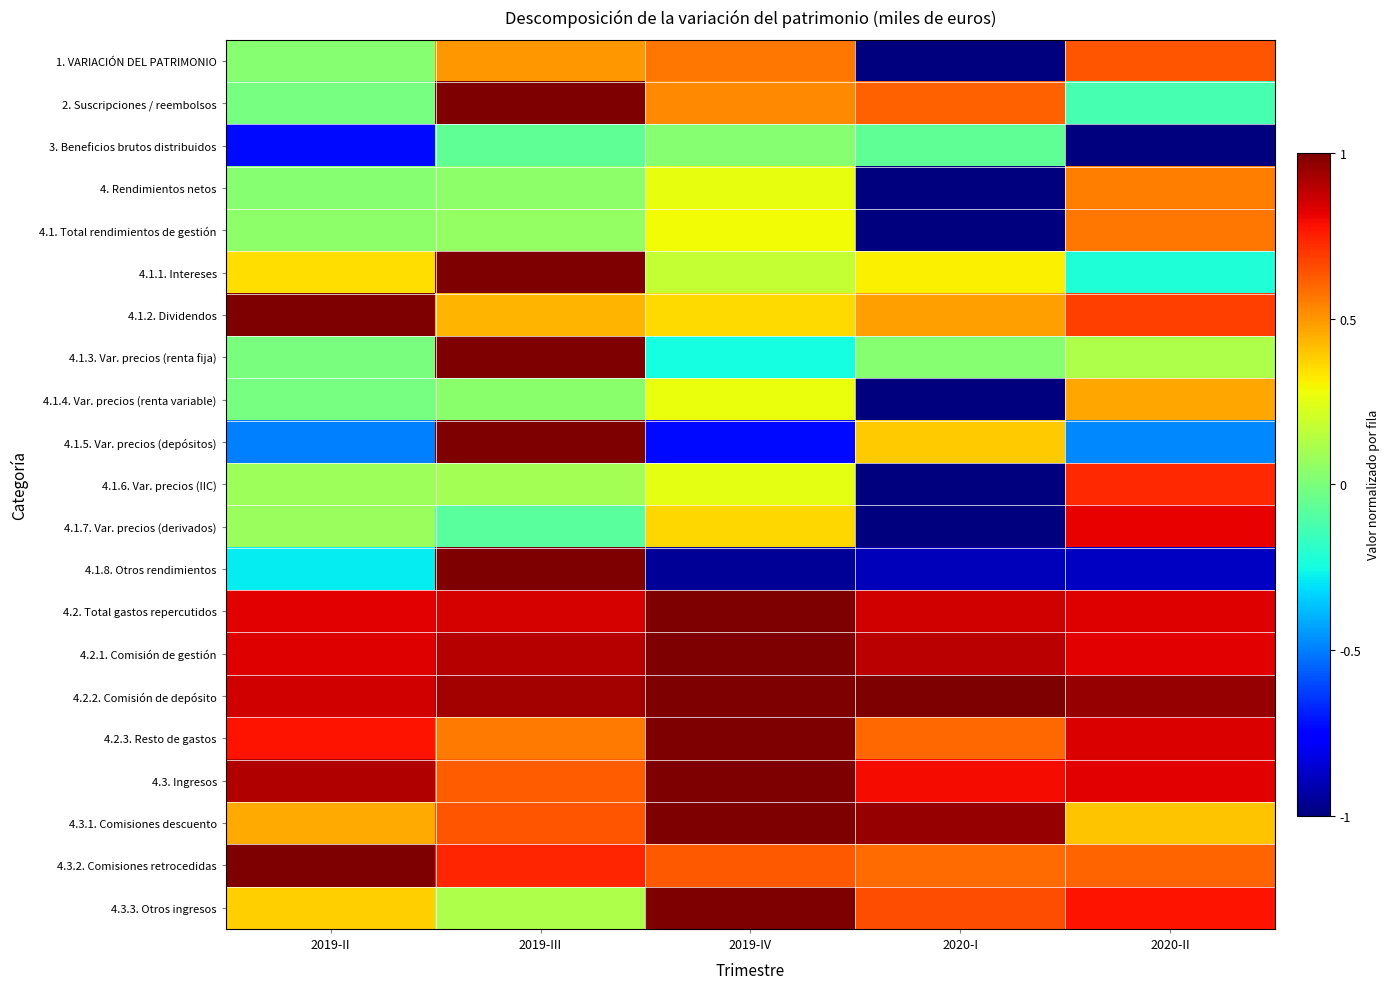

At how many categories does at least one series exceed 0?

5